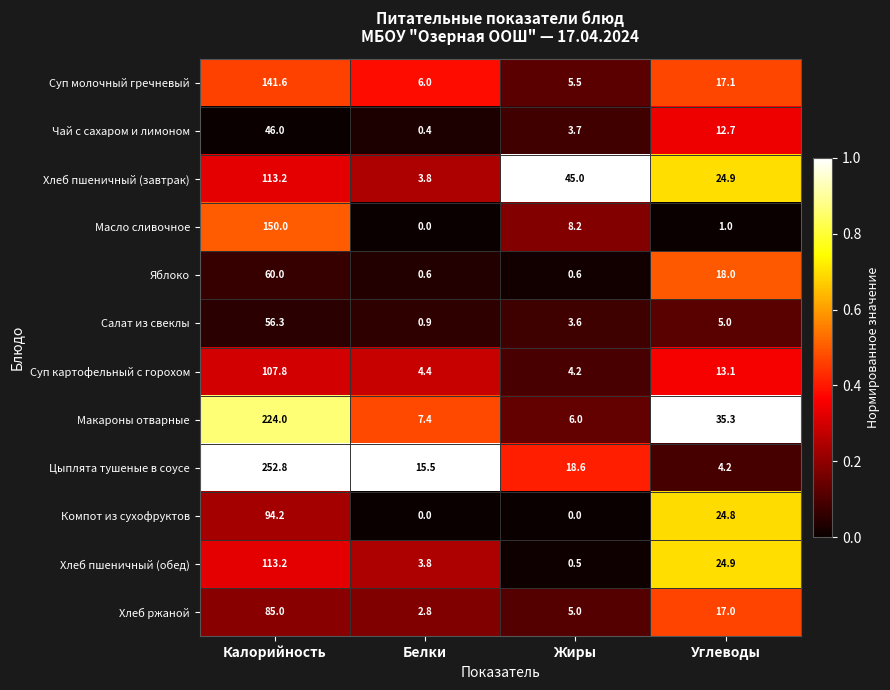

Which series has the largest range (max minus min)?

Цыплята тушеные в соусе